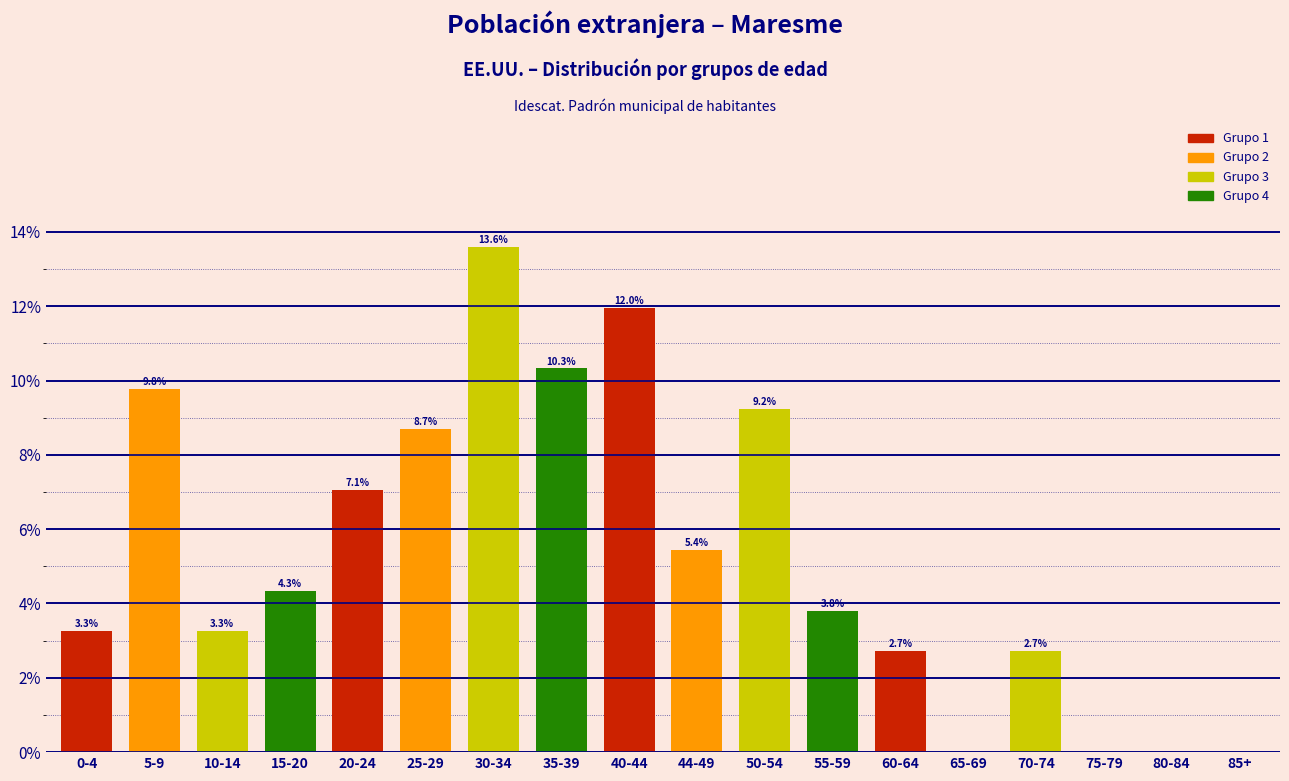

Reading left to right, extract all data points from this chart.

0-4=3.3	5-9=9.8	10-14=3.3	15-20=4.3	20-24=7.1	25-29=8.7	30-34=13.6	35-39=10.3	40-44=12.0	44-49=5.4	50-54=9.2	55-59=3.8	60-64=2.7	65-69=0.0	70-74=2.7	75-79=0.0	80-84=0.0	85+=0.0